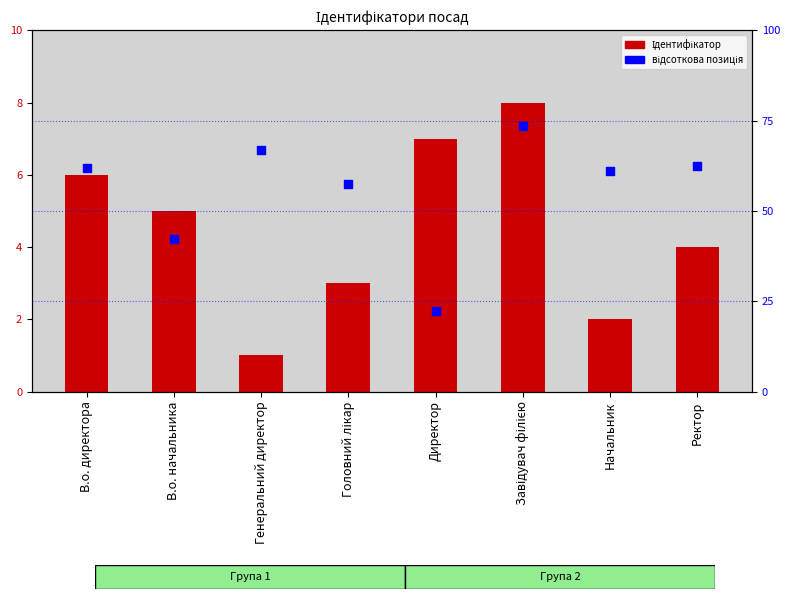

Is the value of відсоткова позиція at Начальник greater than the value of Ідентифікатор at Генеральний директор?

Yes